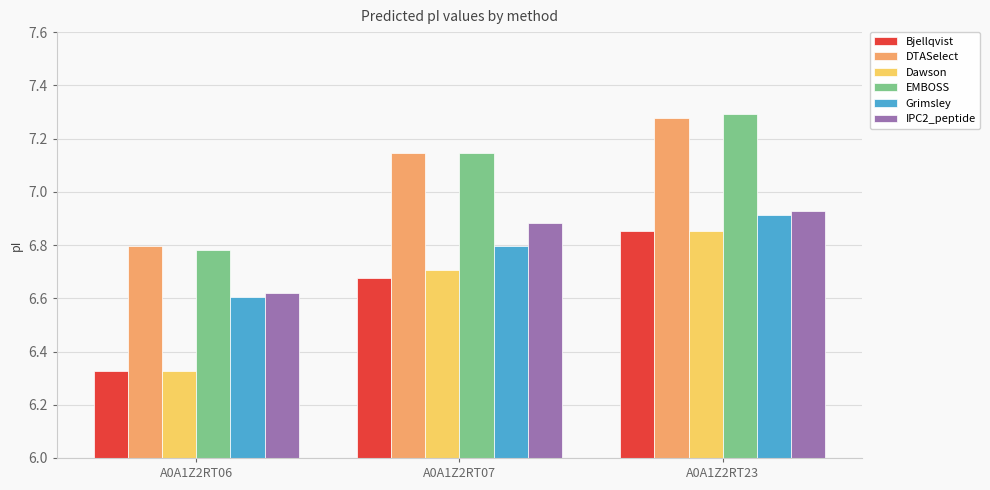

What is the spread (max minus min) of values at A0A1Z2RT07?

0.5